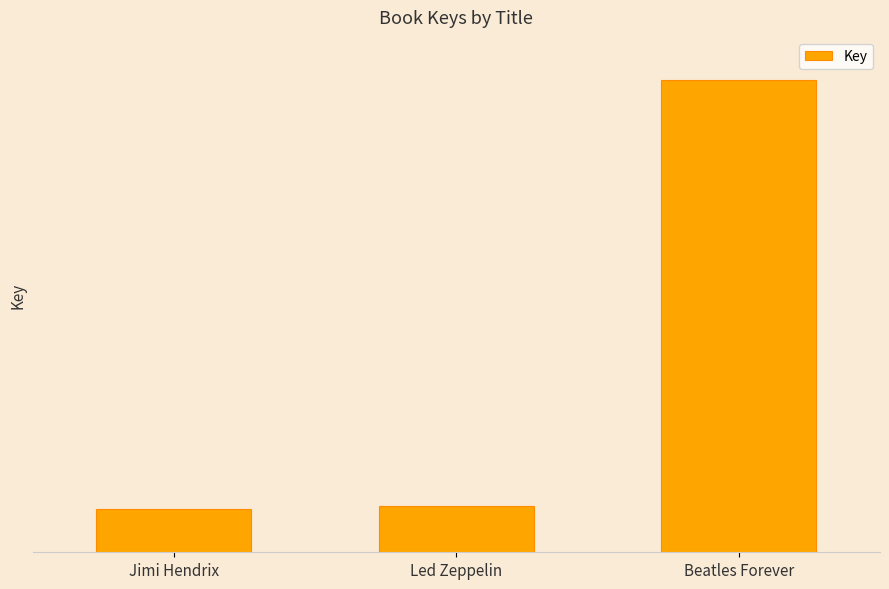

What is the ratio of the value at Led Zeppelin to the value at Jimi Hendrix?

1.0